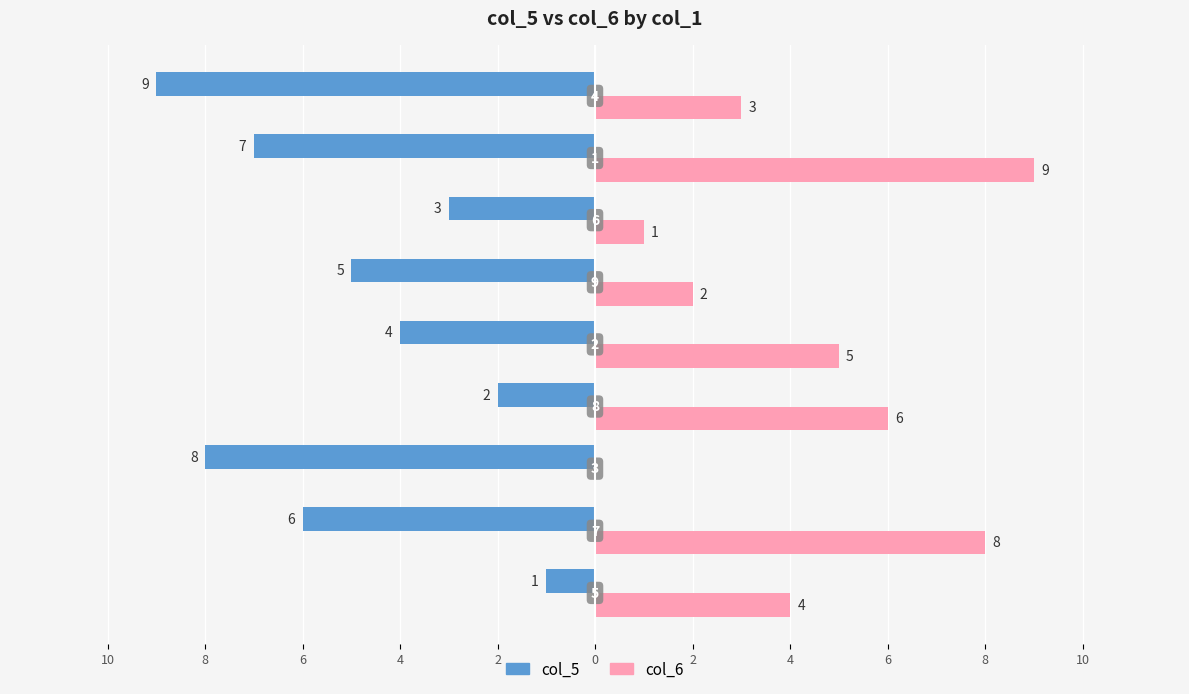

What are all the series names shown in the legend?

col_5, col_6